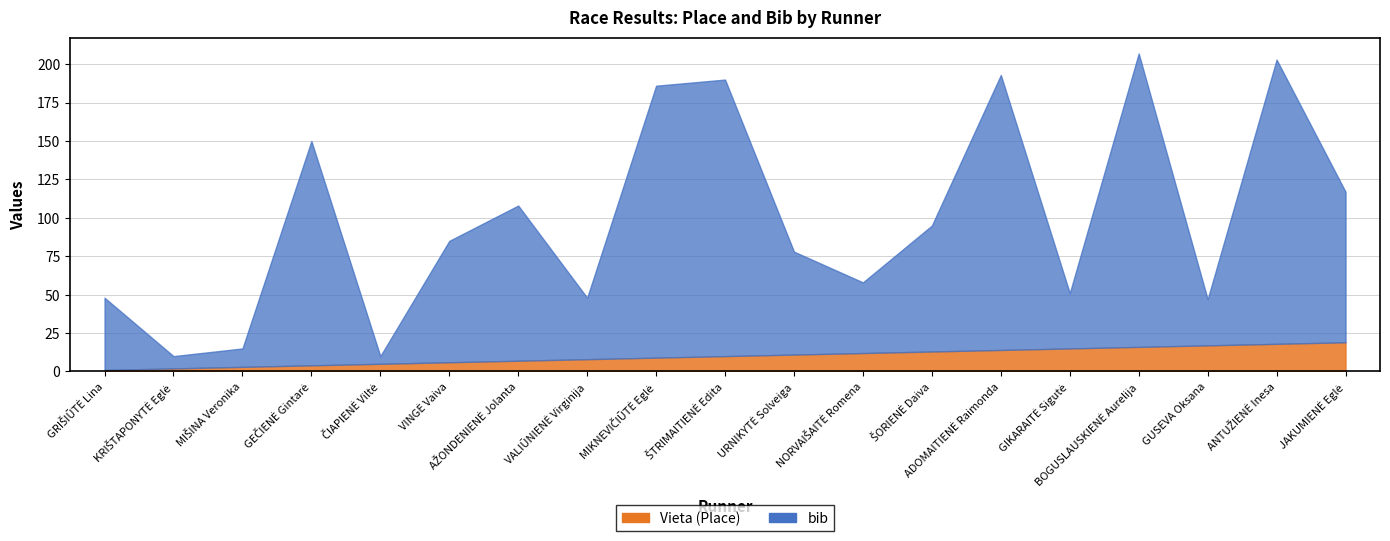

The value of Vieta (Place) at URNIKYTĖ Solveiga is 17. True or false?

False